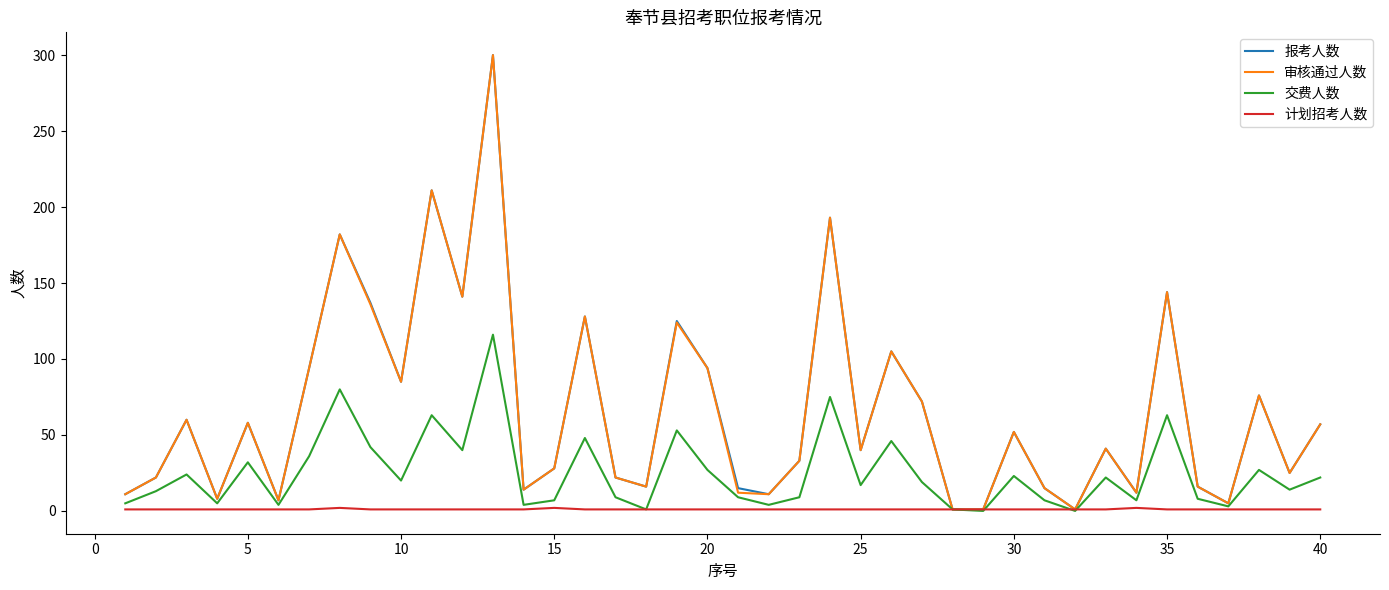

What is the maximum value for 报考人数?

300